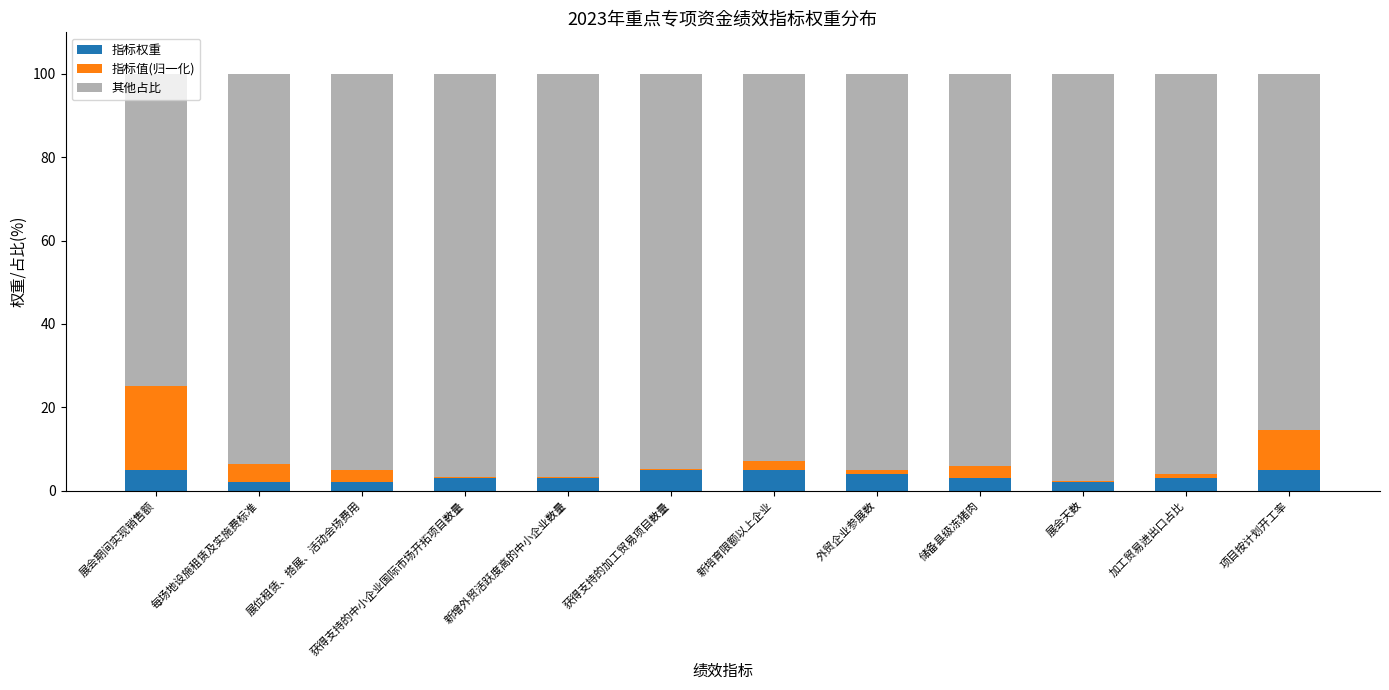

What are all the series names shown in the legend?

指标权重, 指标值(归一化), 其他占比